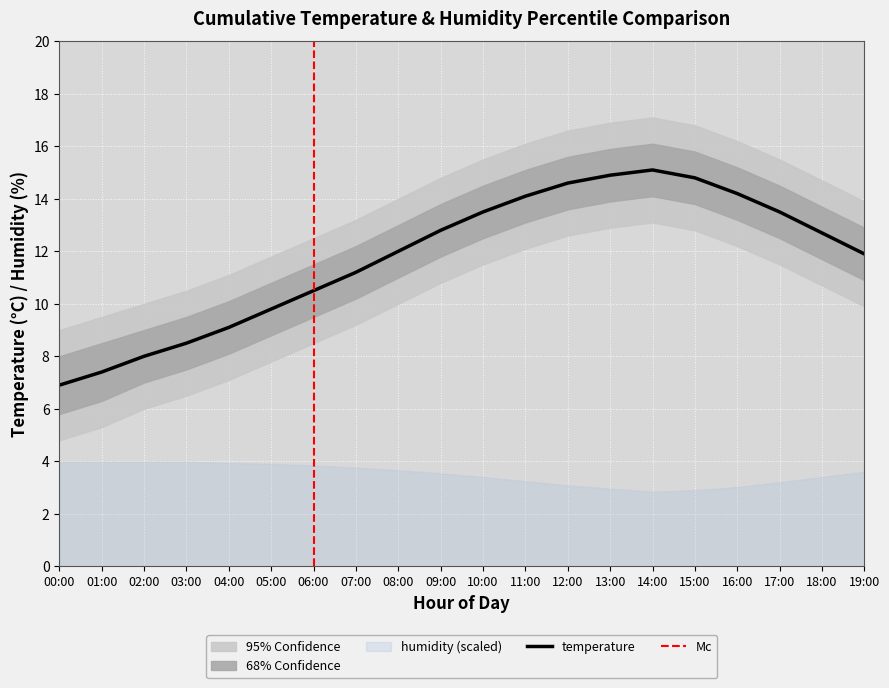

What is the value of the 20th point from the left?

11.9